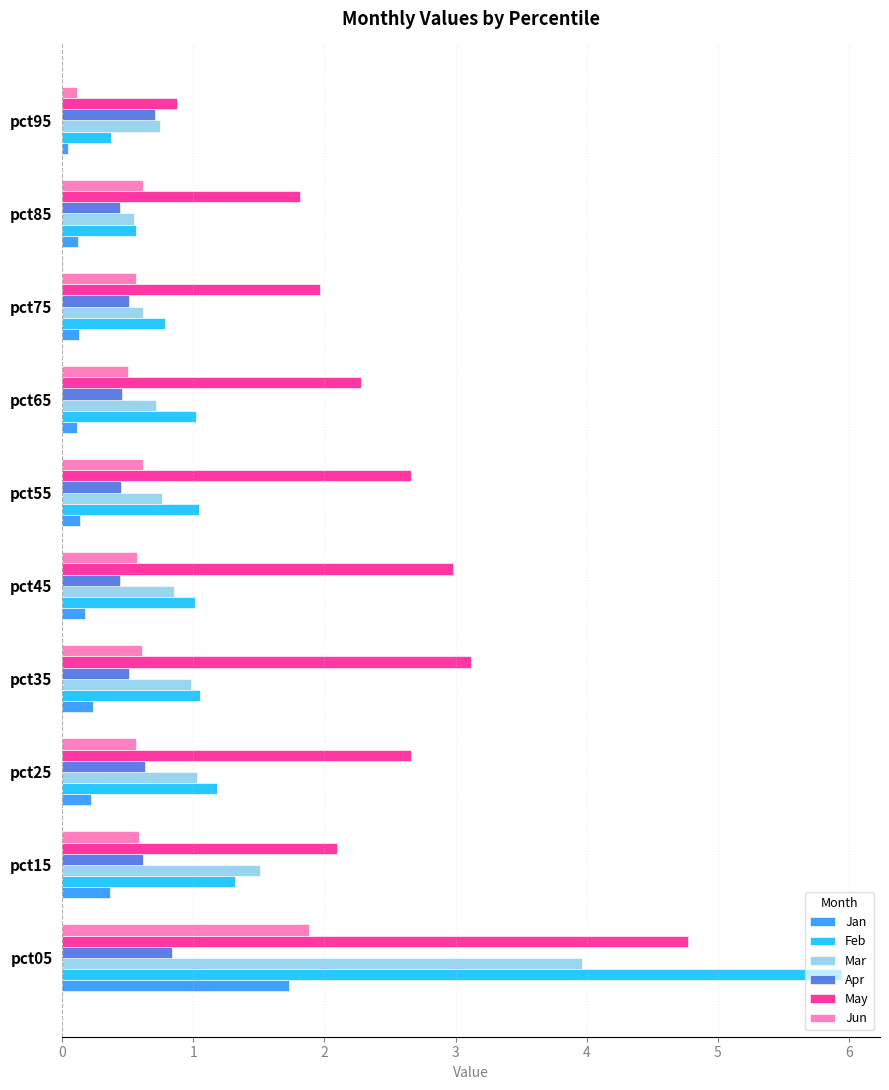

Which series has the widest spread of values?

Feb